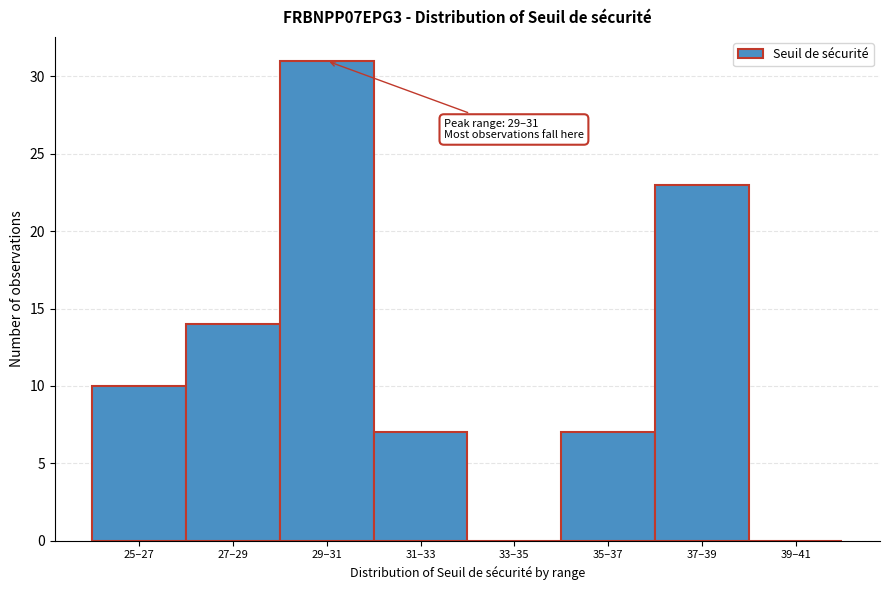

Reading left to right, list all the values displayed in this chart.

25–27=10	27–29=14	29–31=31	31–33=7	33–35=0	35–37=7	37–39=23	39–41=0